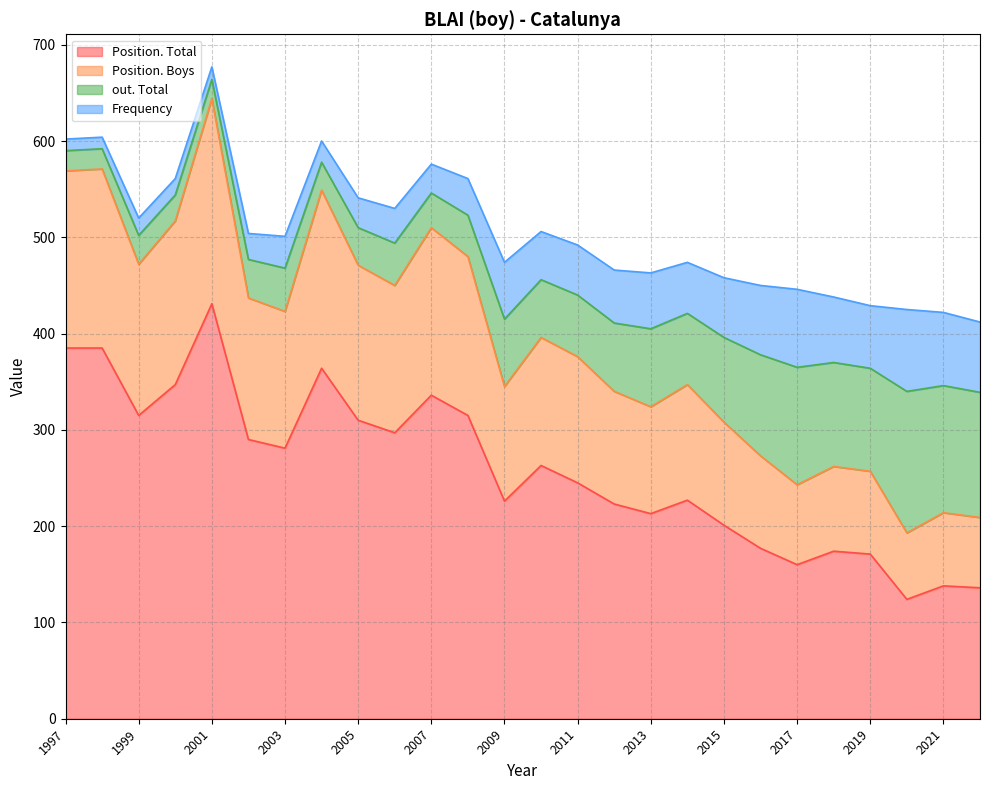

Is it true that Position. Total equals 329 at 2014?

False